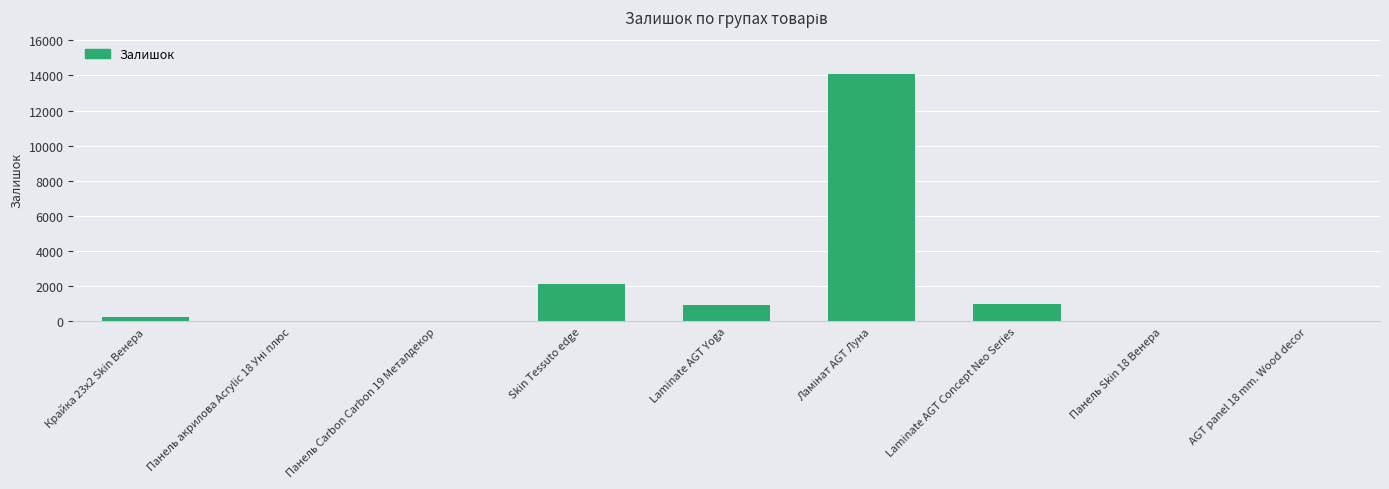

What is the sum of all values?

18574